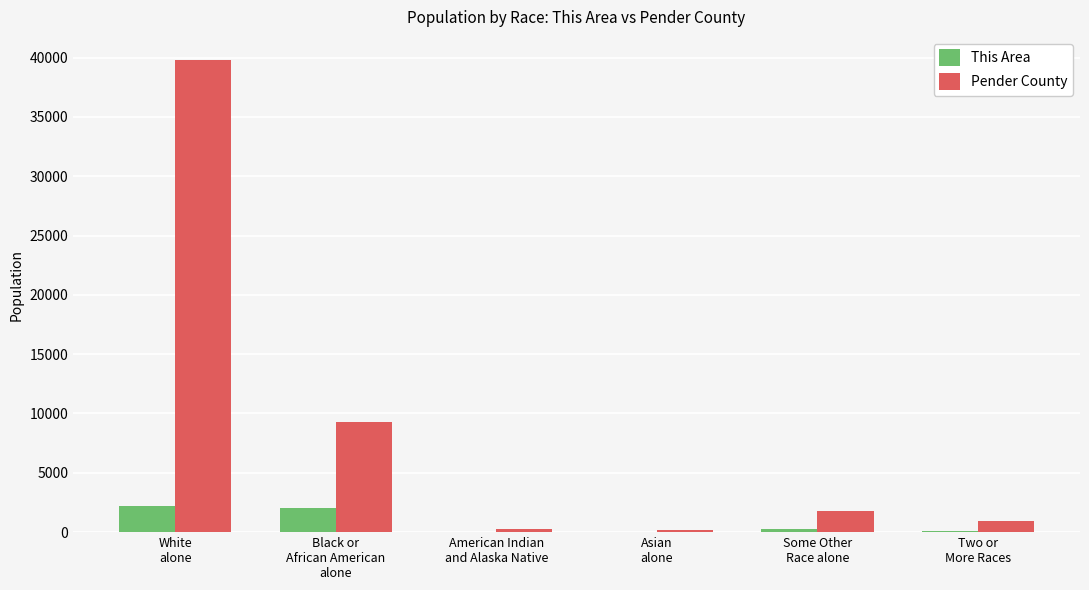

What is the highest value of the Pender County series?

39756